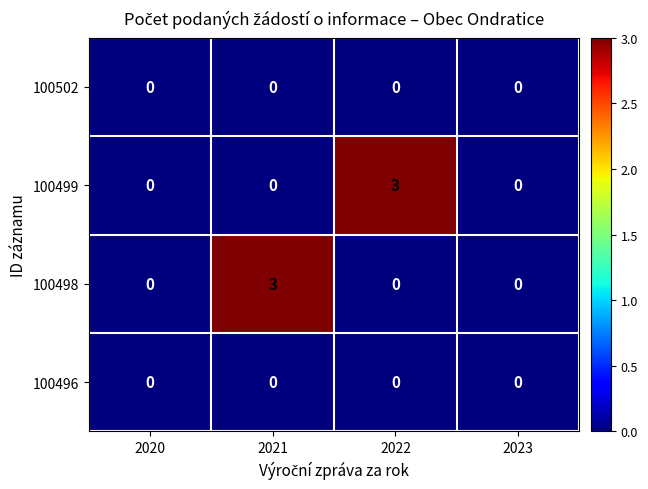

Reading left to right, transcribe all the data shown in this chart.

100502: 2020=0	2021=0	2022=0	2023=0
100499: 2020=0	2021=0	2022=3	2023=0
100498: 2020=0	2021=3	2022=0	2023=0
100496: 2020=0	2021=0	2022=0	2023=0